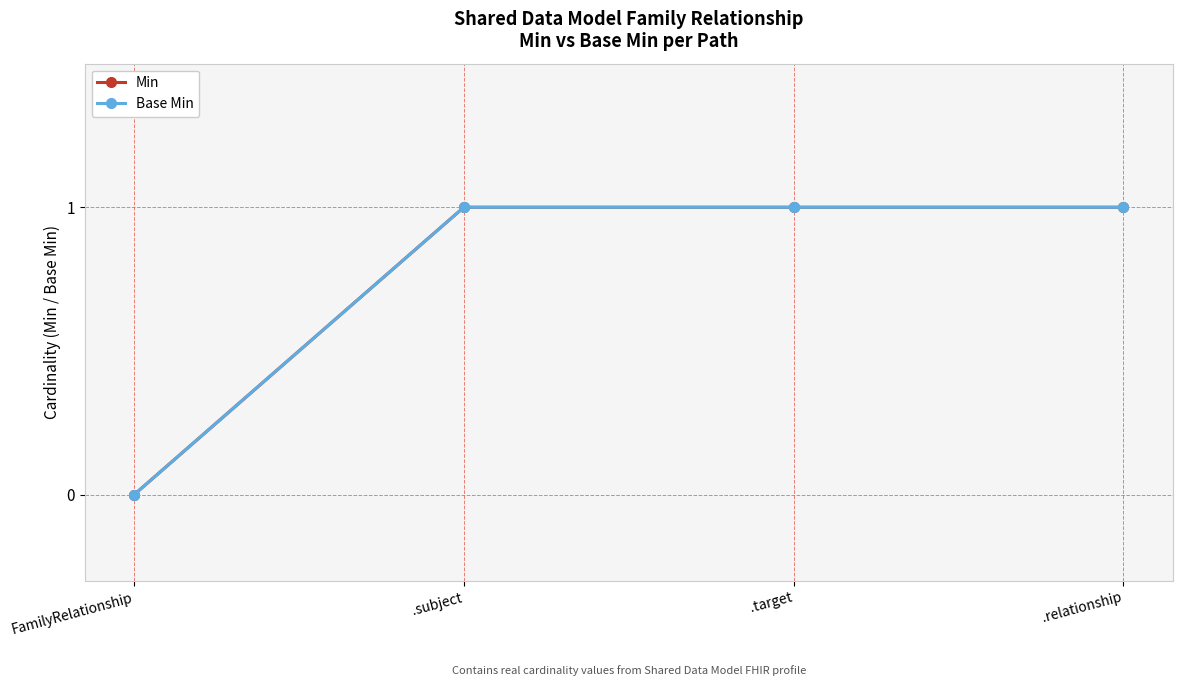

True or false: Min and Base Min cross at least once.

False